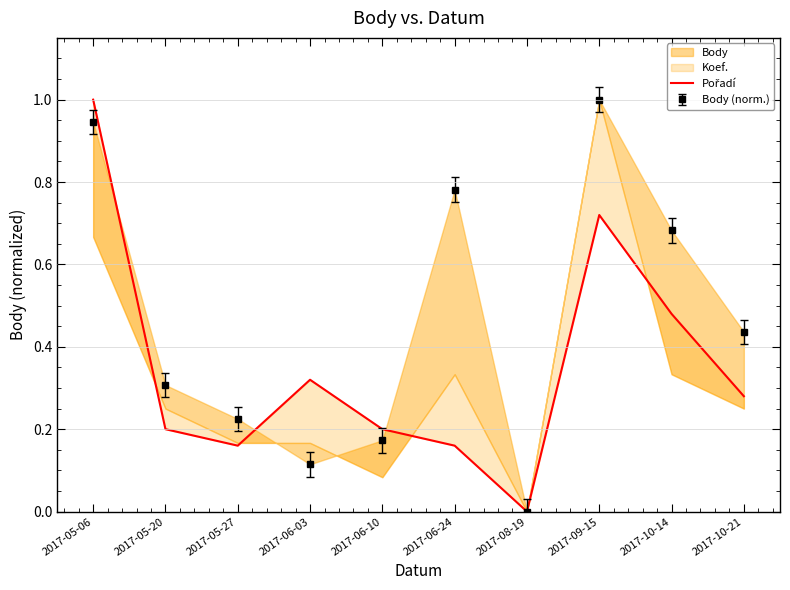

What is the greatest value displayed?

1.0